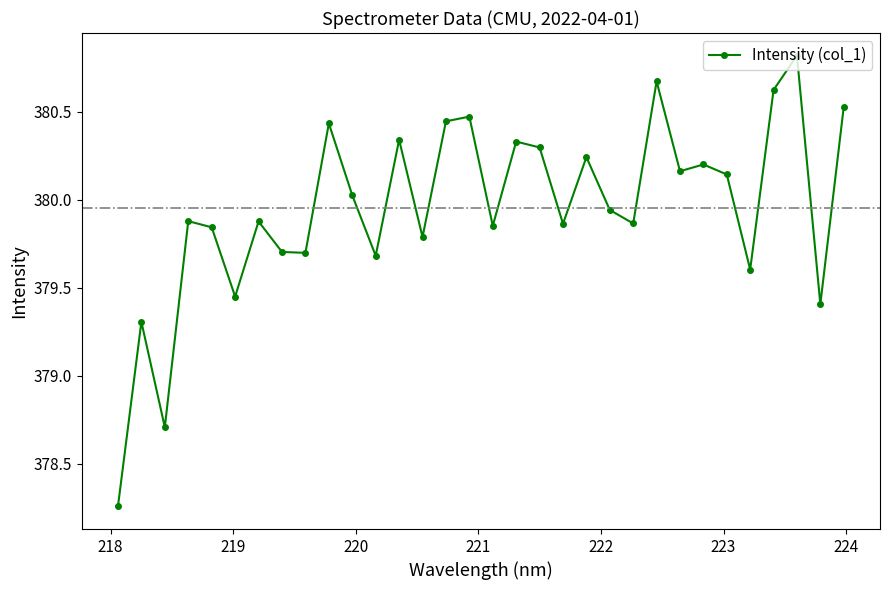

What is the average value?

380.0